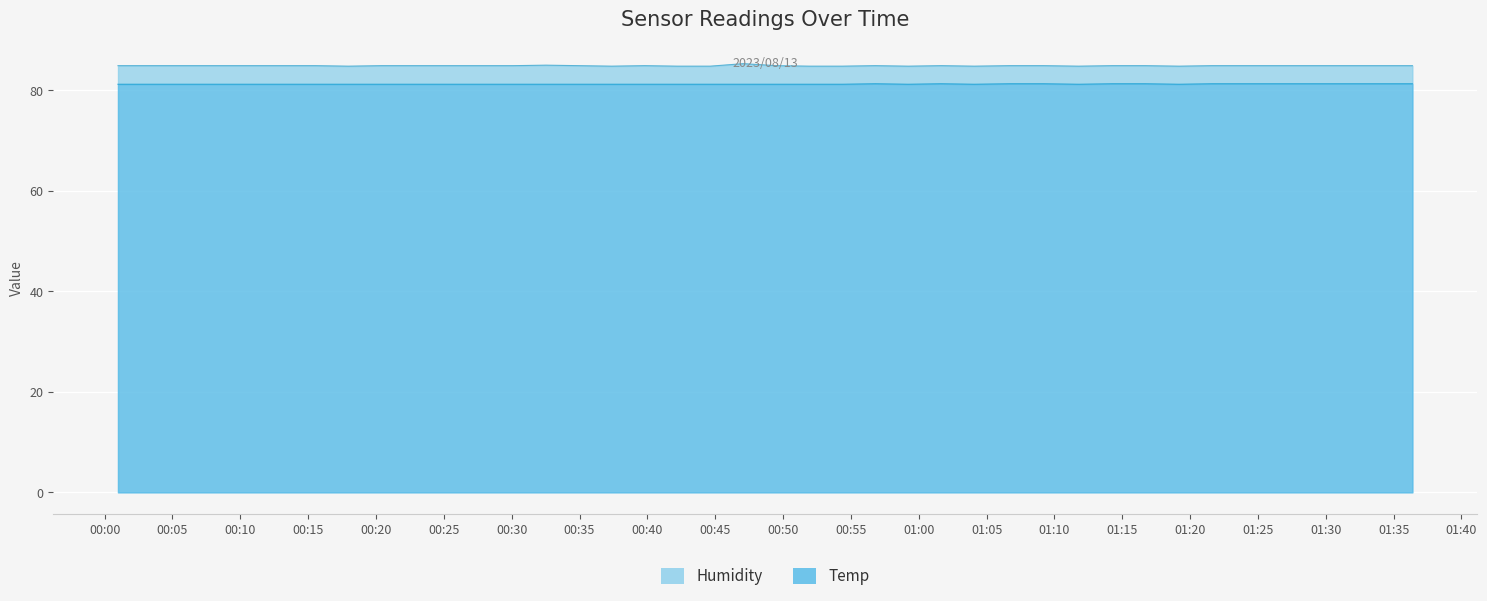

What is the highest value of the Temp series?

81.3